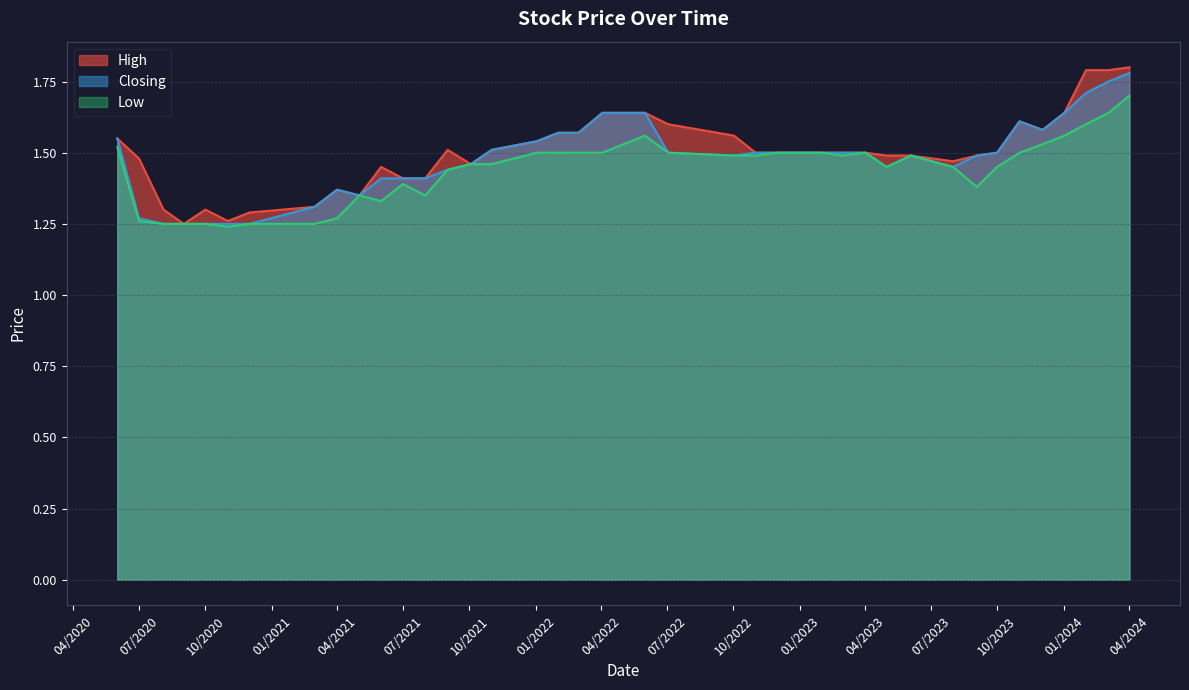

True or false: Low and High intersect in this chart.

False